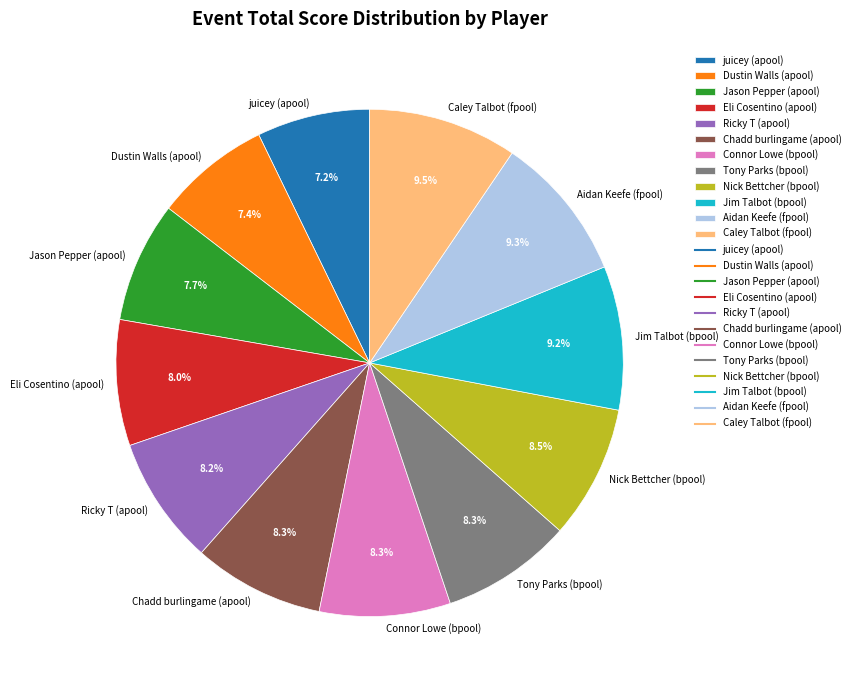

What percentage is the Chadd burlingame (apool) slice, to the nearest percent?

8%